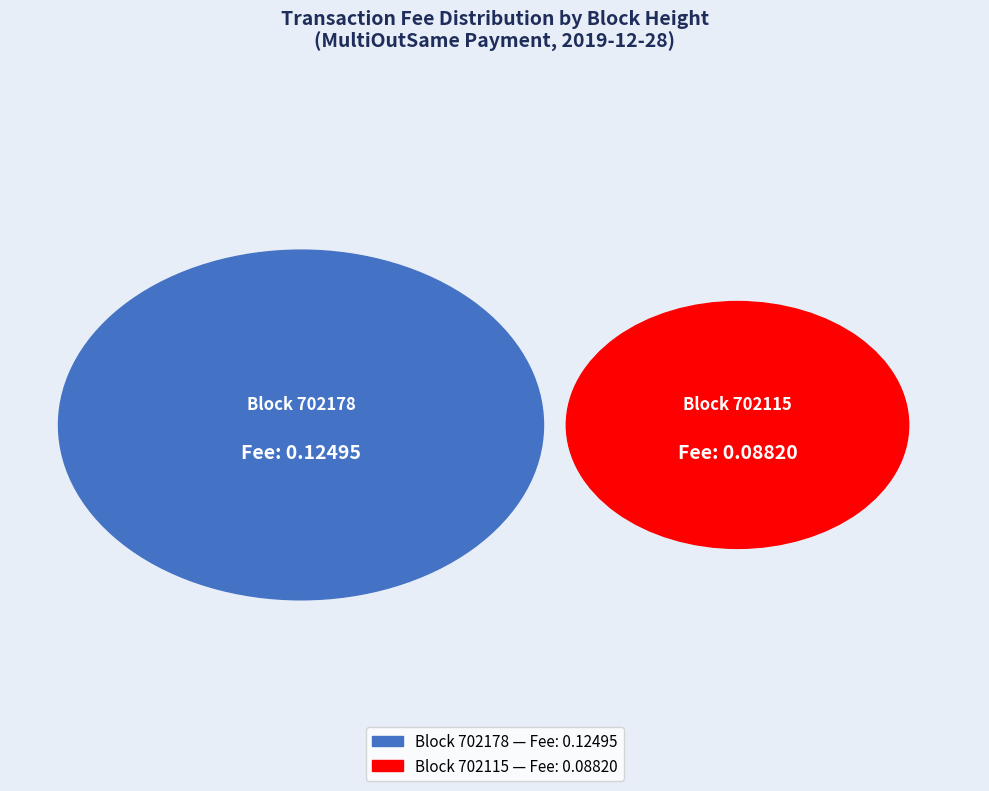

How much of the chart is everything except 702115?

58.6%